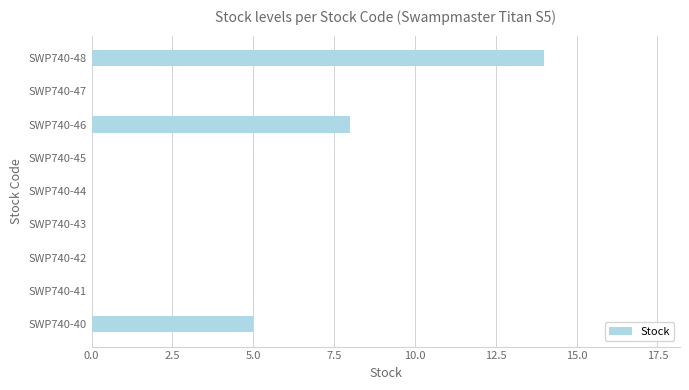

How many series are shown in this chart?

1